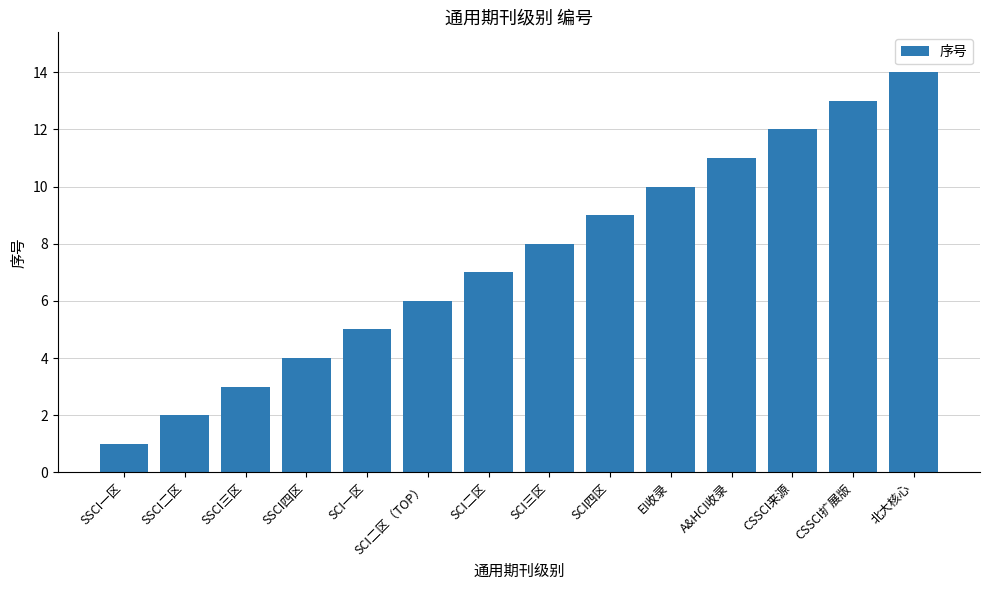

How many distinct data groups are displayed?

1